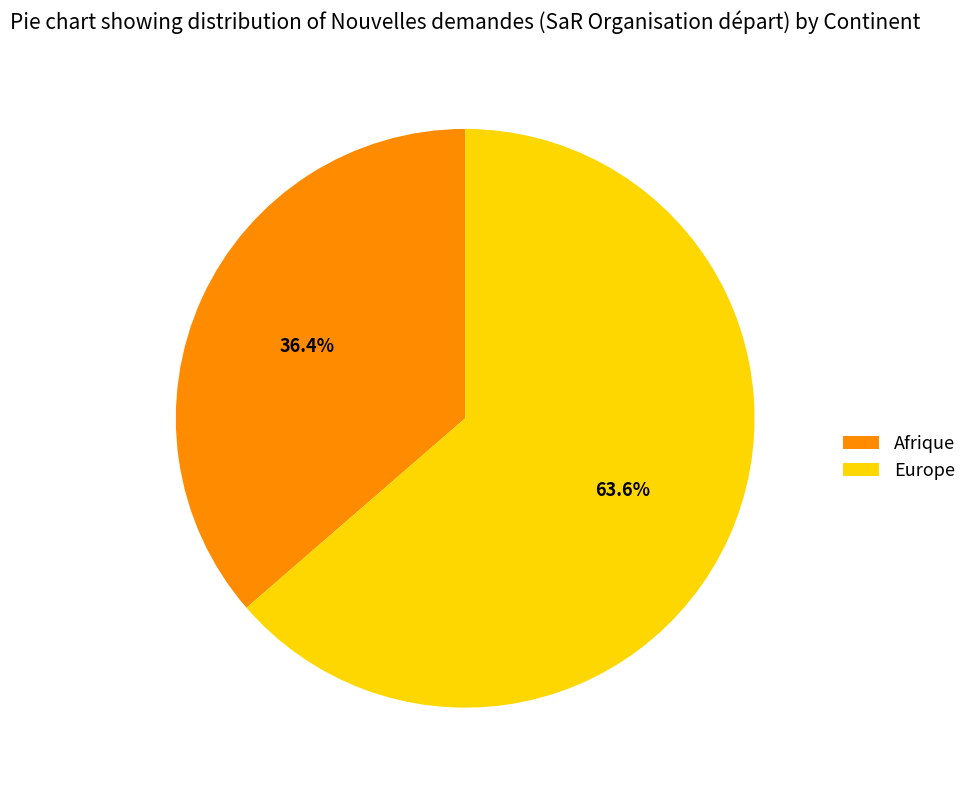

To the nearest percent, what is the difference between the largest and smallest slice percentages?

27%